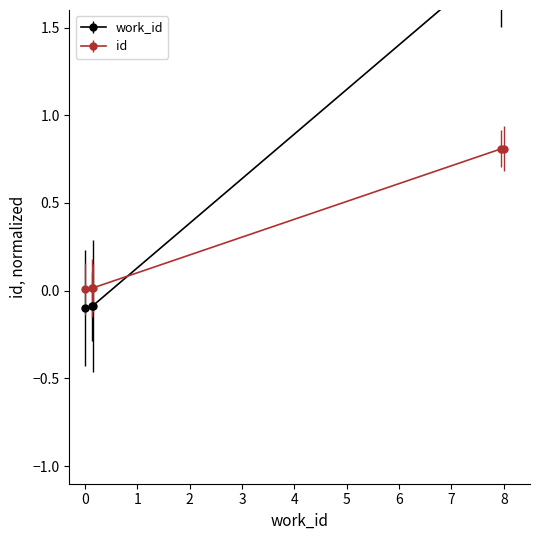

True or false: work_id and id cross at least once.

True